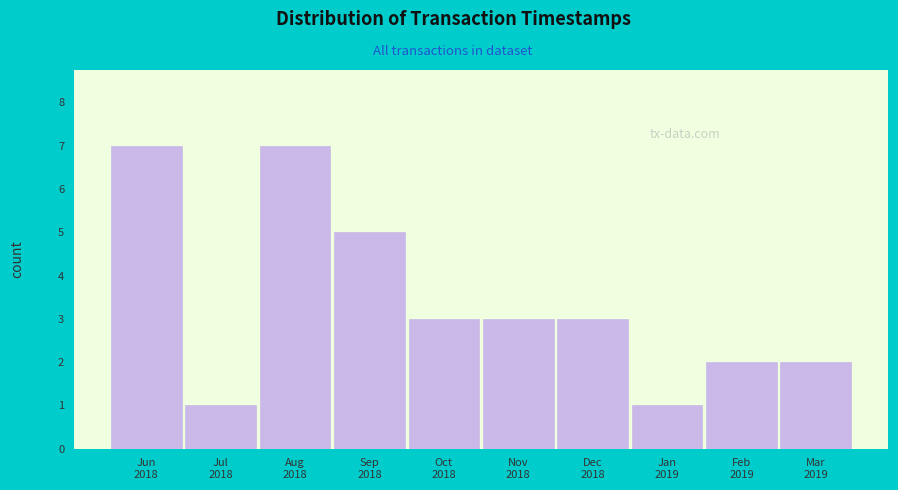

Reading left to right, what are all the values shown in this chart?

7	1	7	5	3	3	3	1	2	2